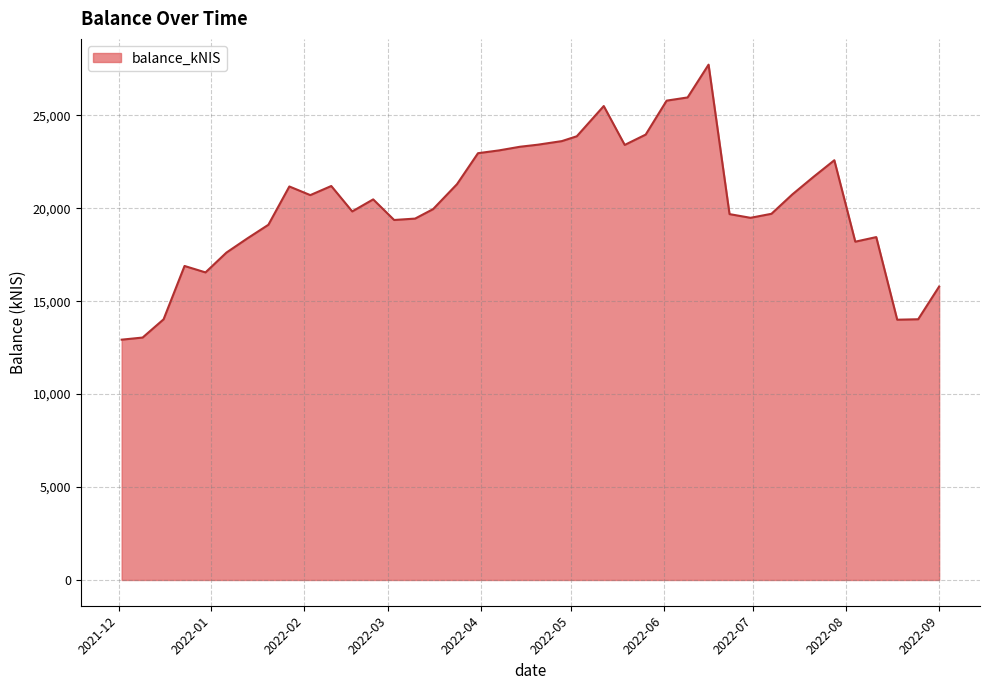

What is the smallest value displayed?

12928.3